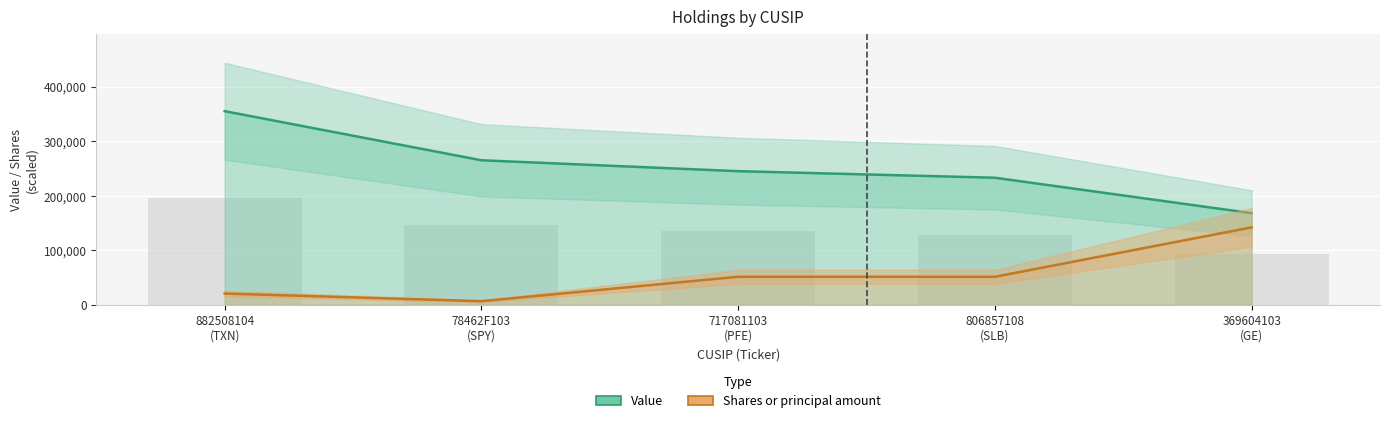

Which series has the largest total across all categories?

Value